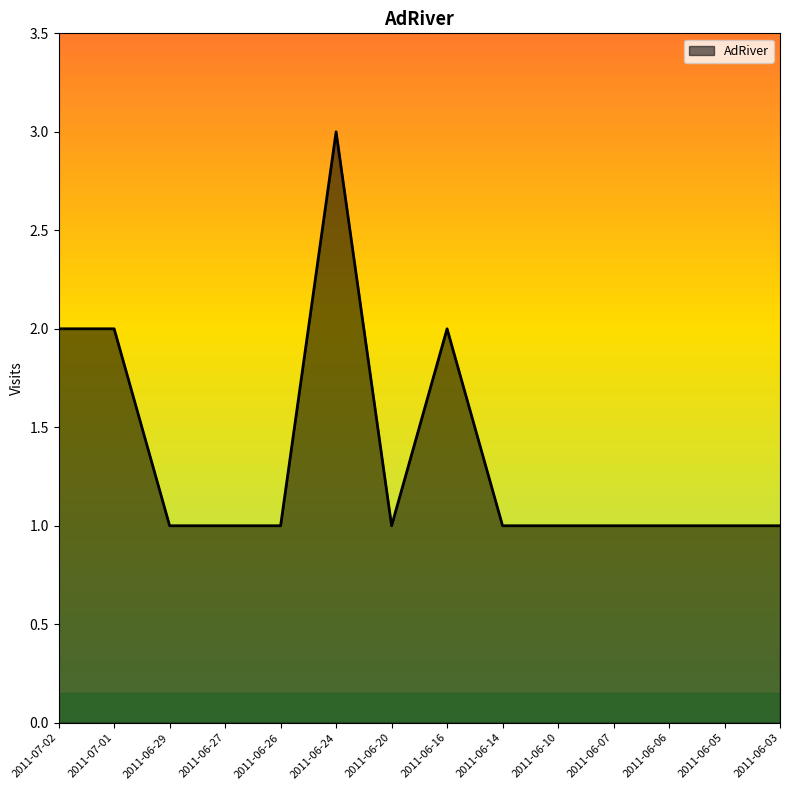

Which has a higher value, 2011-06-16 or 2011-06-24?

2011-06-24